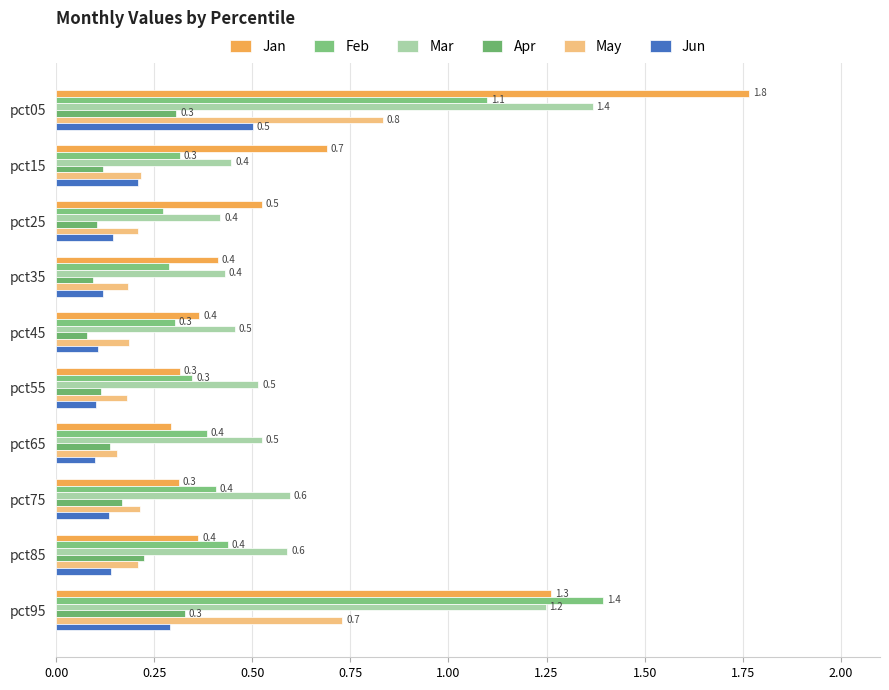

Count the number of categories in the chart.

10